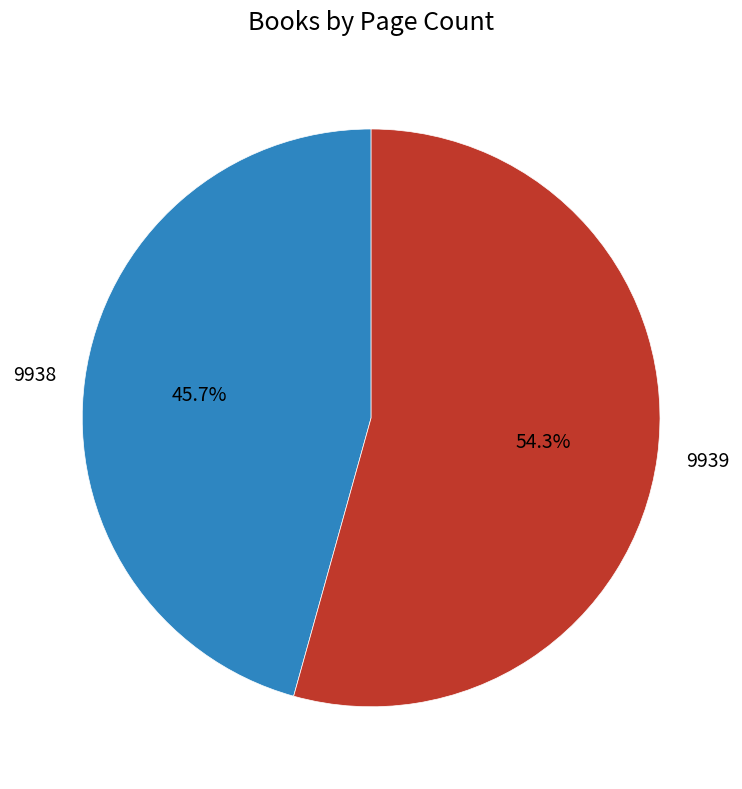

Is it true that 9939 is 65% of the pie?

False